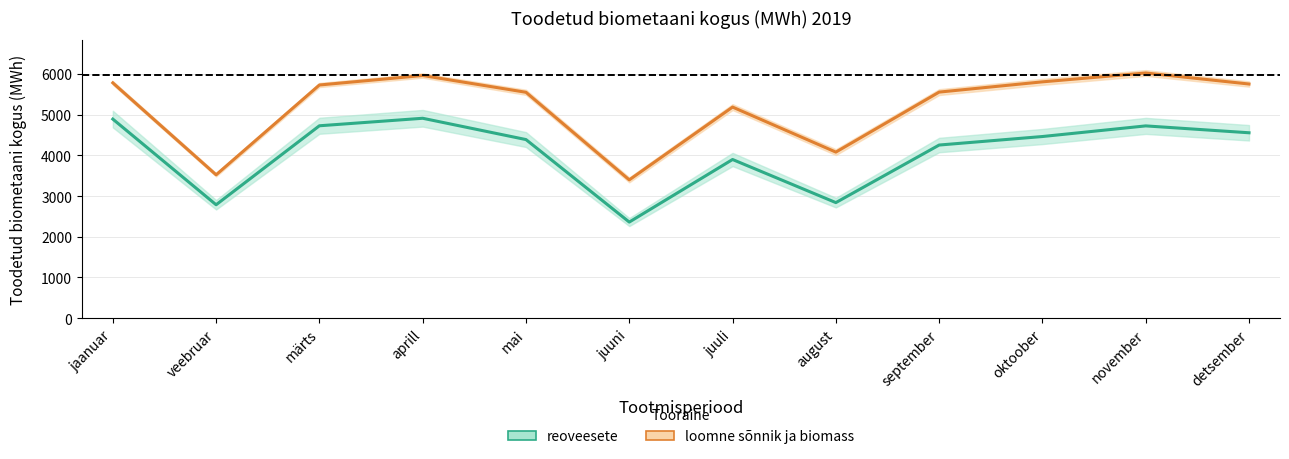

At which category does the data reach its first local peak?

aprill